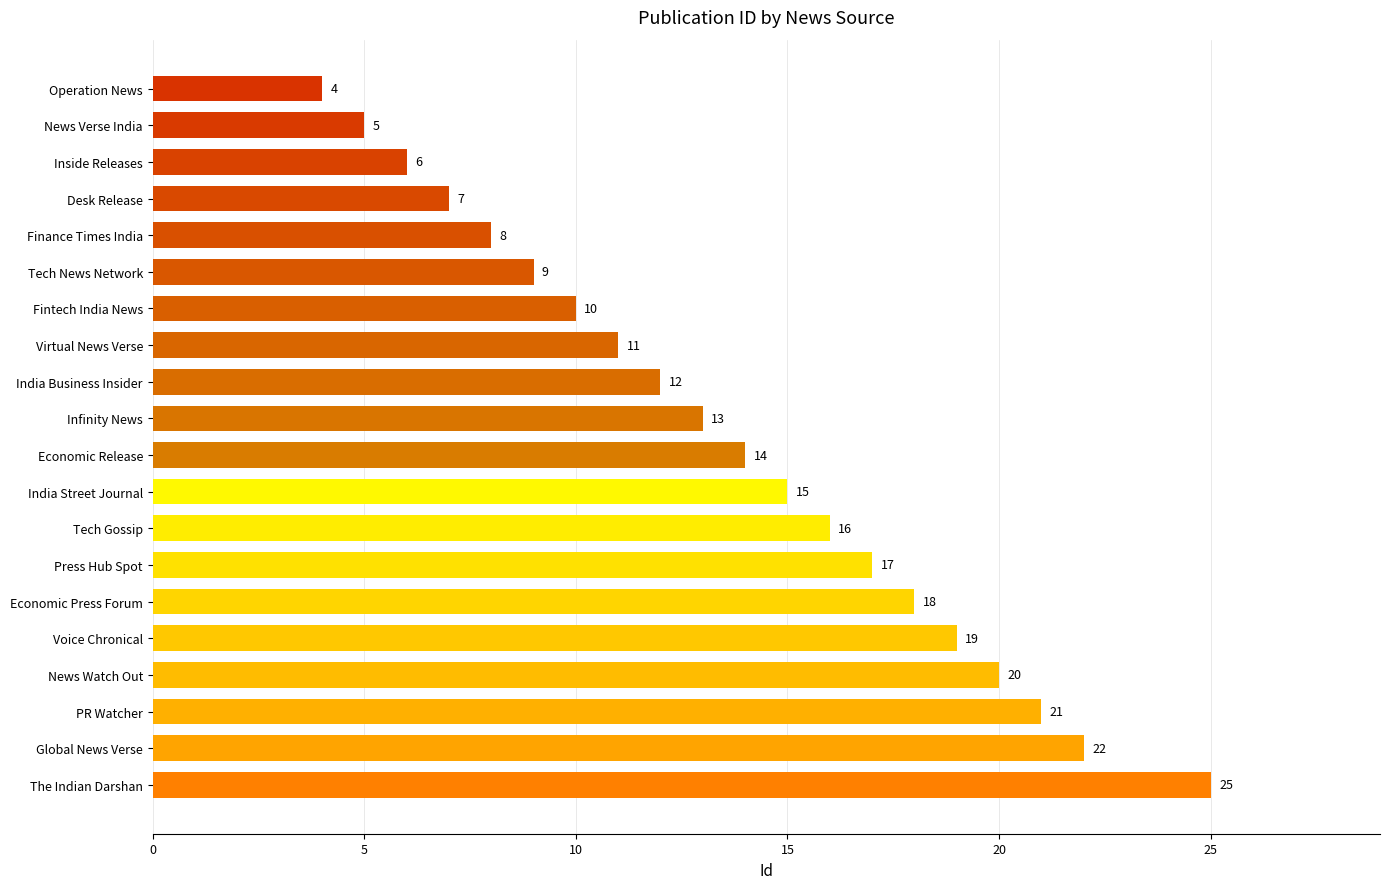

Rank the categories by value from highest to lowest.

The Indian Darshan, Global News Verse, PR Watcher, News Watch Out, Voice Chronical, Economic Press Forum, Press Hub Spot, Tech Gossip, India Street Journal, Economic Release, Infinity News, India Business Insider, Virtual News Verse, Fintech India News, Tech News Network, Finance Times India, Desk Release, Inside Releases, News Verse India, Operation News